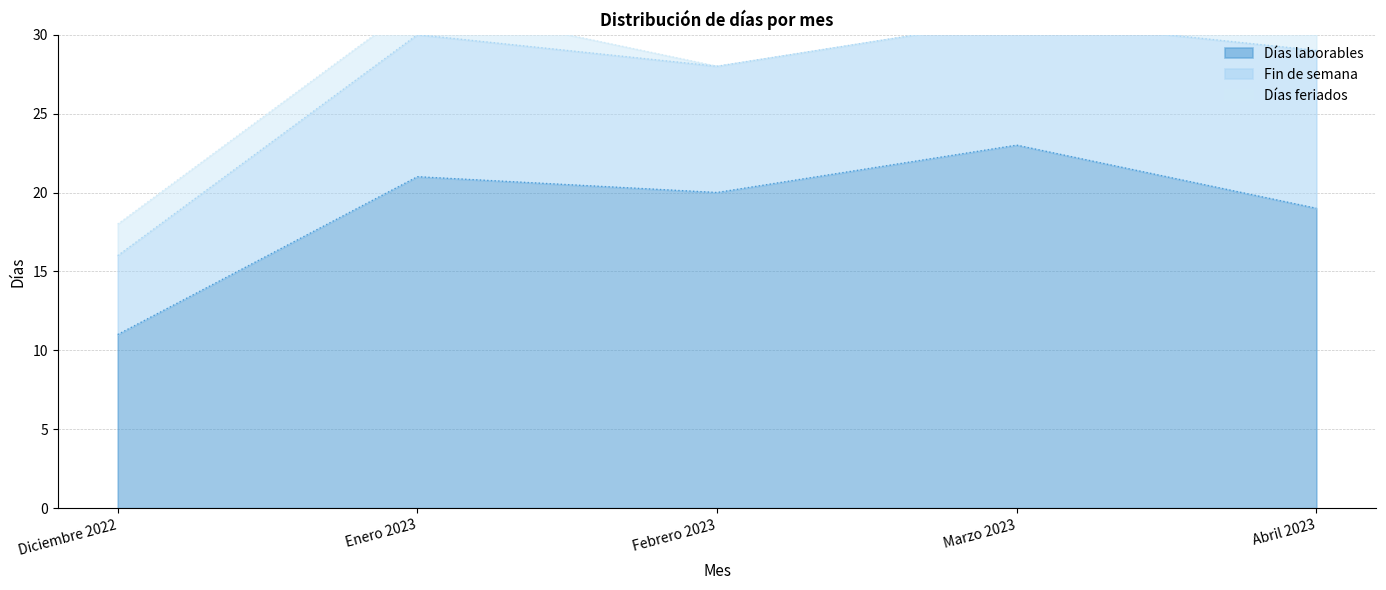

Is it true that Días laborables equals 8 at Marzo 2023?

False